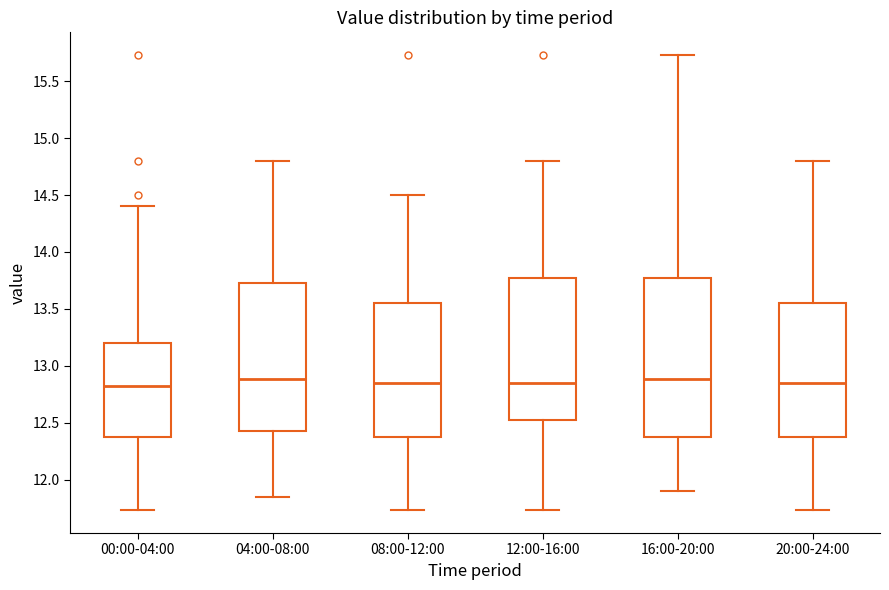

Where is the upper edge of the box for 16:00-20:00 on the y-axis? The values are not printed on the chart, so give them approximately, as read against the axis.

13.75